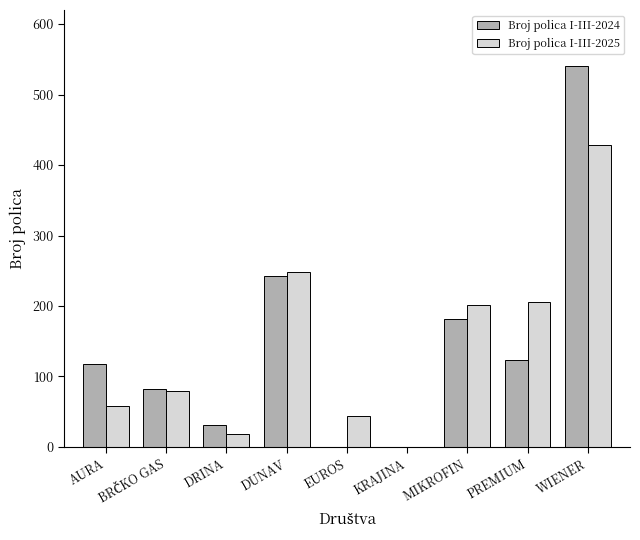

Where is Broj polica I-III-2024 nearest to the value 270?

DUNAV